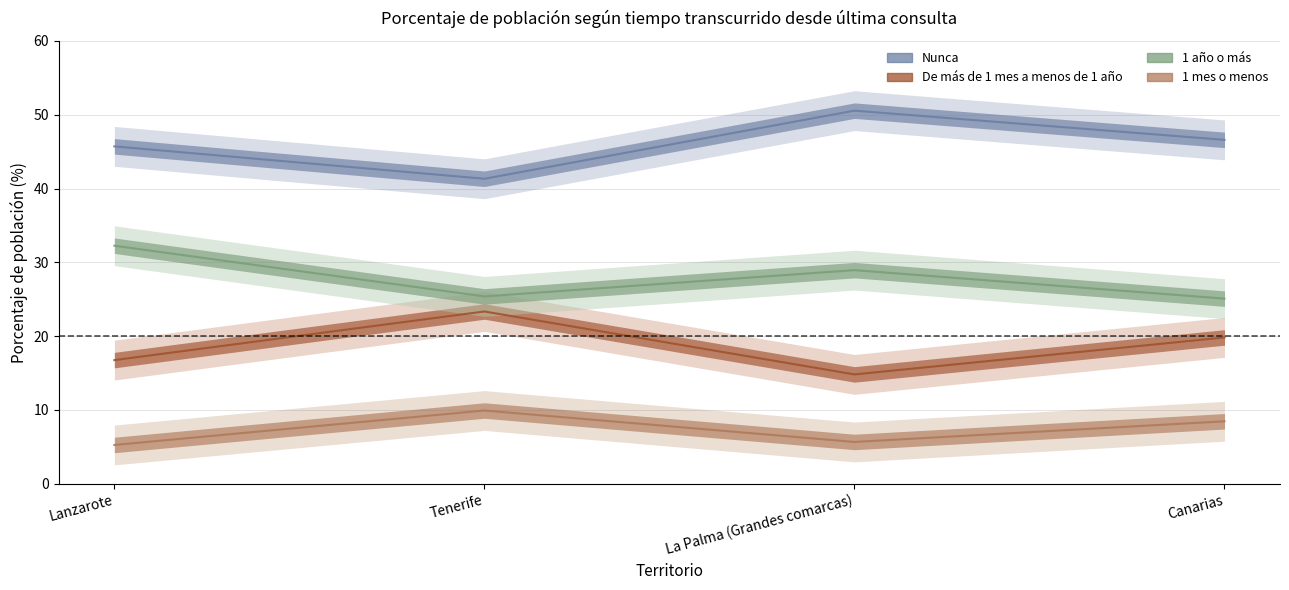

Reading right to left, what are all the values shown in this chart?

Nunca: Canarias=46.6	La Palma (Grandes comarcas)=50.6	Tenerife=41.3	Lanzarote=45.7
De más de 1 mes a menos de 1 año: Canarias=19.8	La Palma (Grandes comarcas)=14.8	Tenerife=23.4	Lanzarote=16.8
1 año o más: Canarias=25.1	La Palma (Grandes comarcas)=28.9	Tenerife=25.4	Lanzarote=32.3
1 mes o menos: Canarias=8.5	La Palma (Grandes comarcas)=5.7	Tenerife=9.9	Lanzarote=5.3